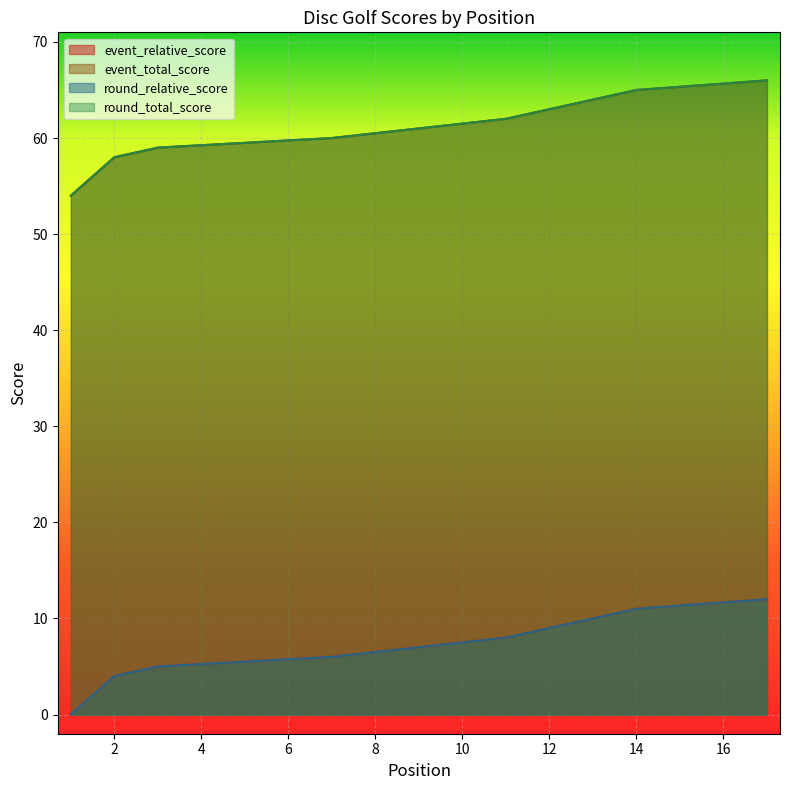

Which category has the lowest value in the round_relative_score series?

1